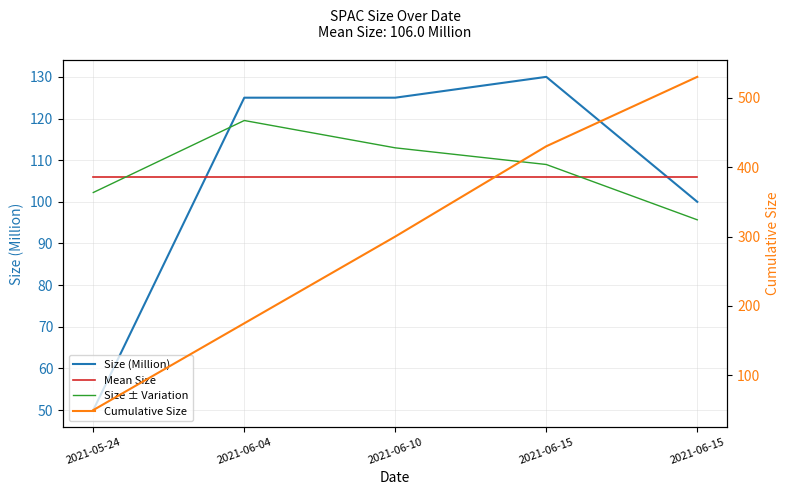

Which series has the largest range (max minus min)?

Cumulative Size